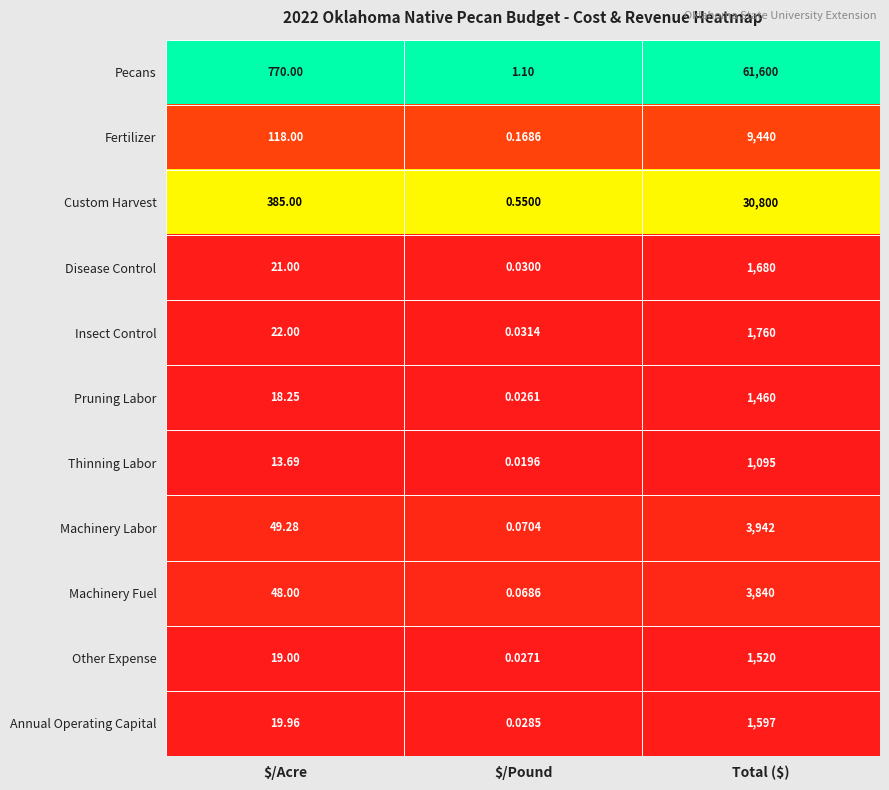

Which series has the largest total across all categories?

Pecans